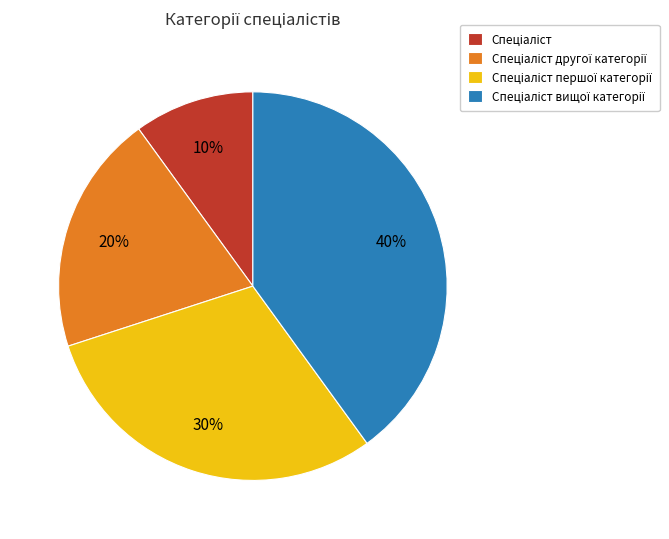

To the nearest percent, what is the difference between the largest and smallest slice percentages?

30%